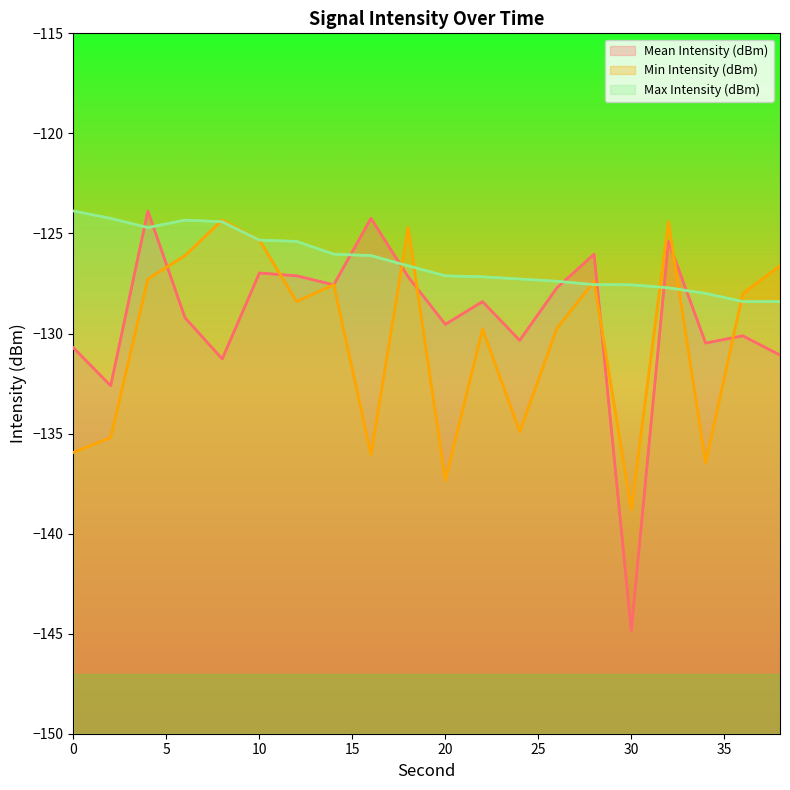

What is the average value of the Max Intensity (dBm) series?

-126.4